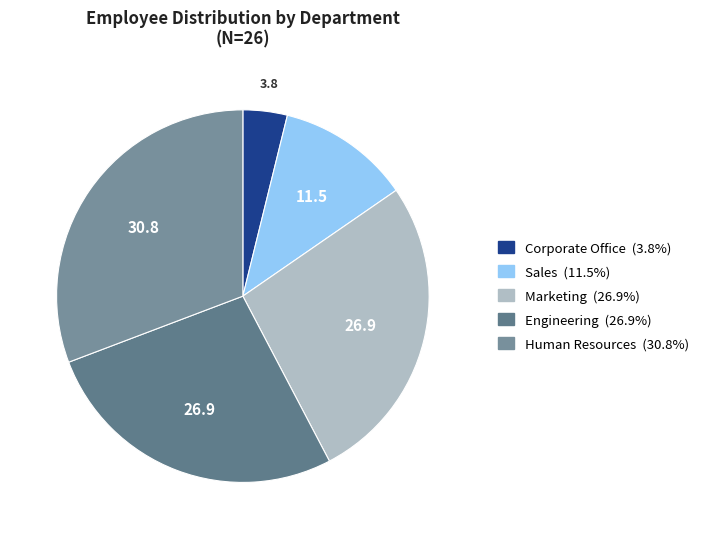

Count the number of slices in the pie.

5